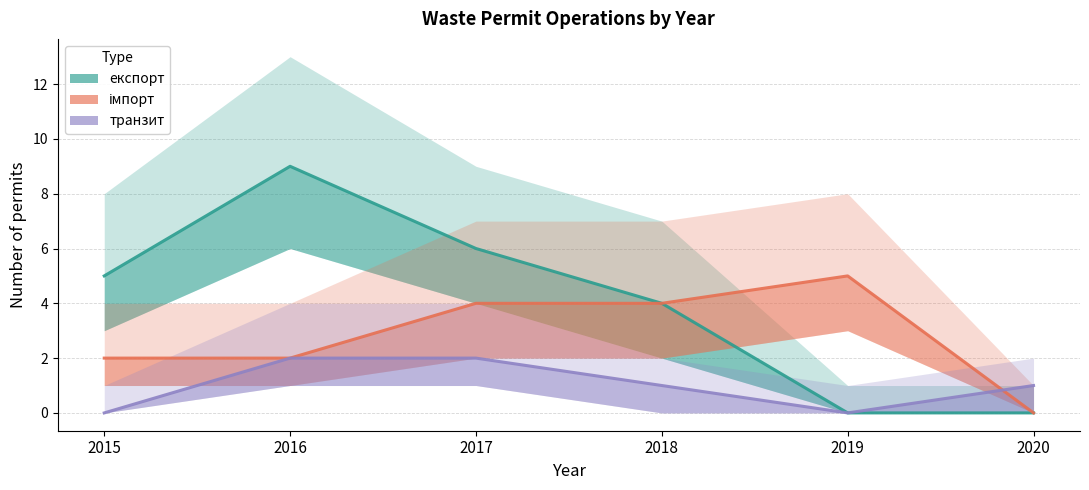

Reading left to right, list all the values displayed in this chart.

експорт: 5	9	6	4	0	0
імпорт: 2	2	4	4	5	0
транзит: 0	2	2	1	0	1